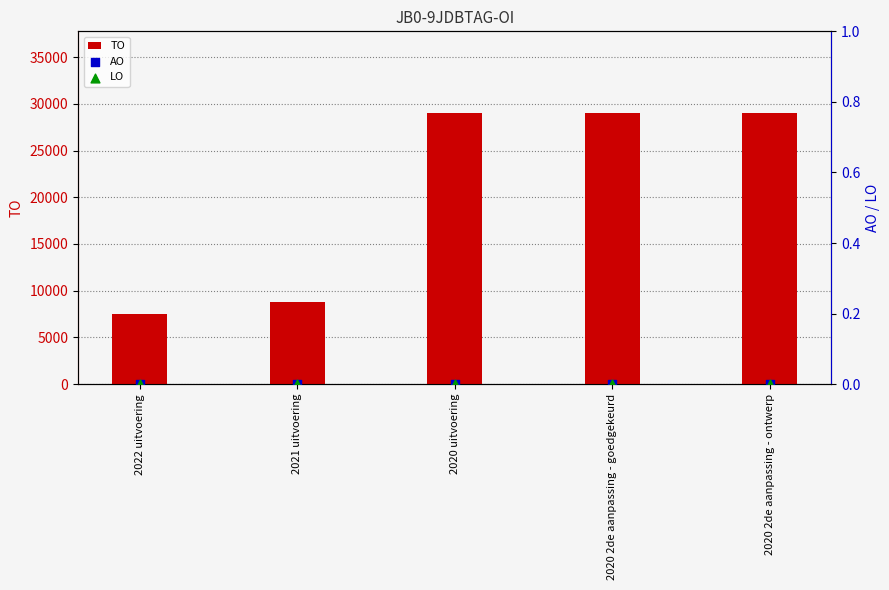

What are all the series names shown in the legend?

TO, AO, LO